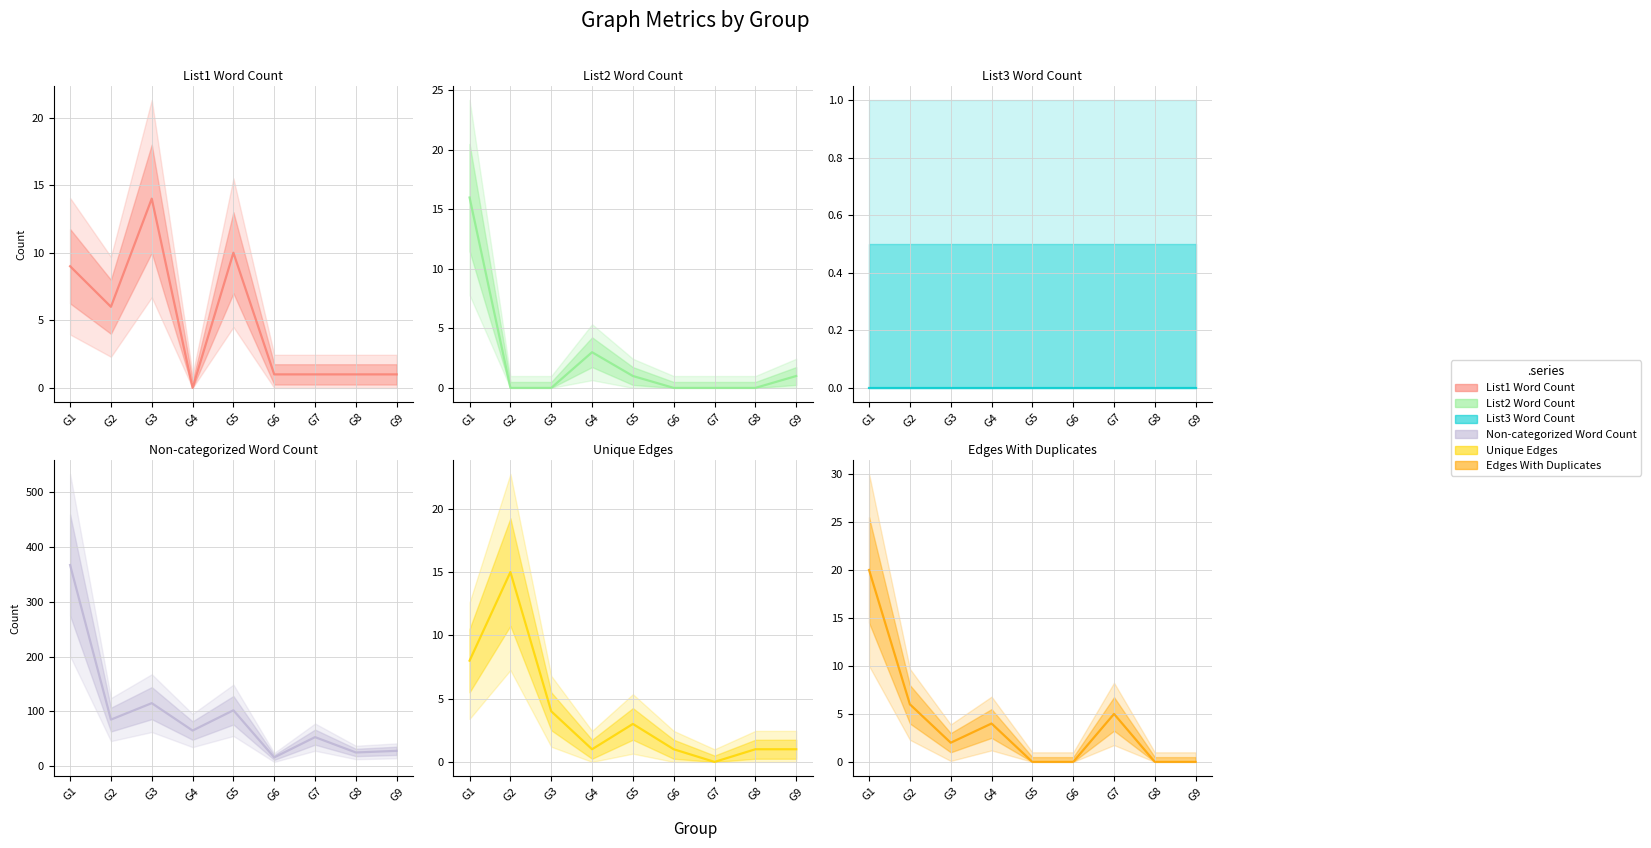

Count the number of categories in the chart.

9